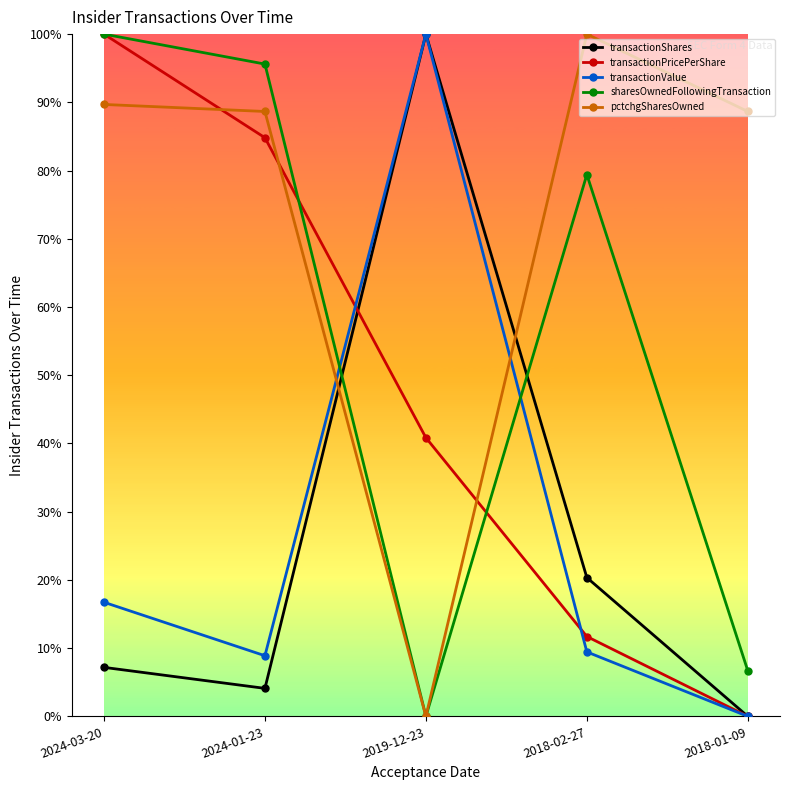

List the series in order of their peak value, lowest first.

transactionShares, transactionPricePerShare, transactionValue, sharesOwnedFollowingTransaction, pctchgSharesOwned